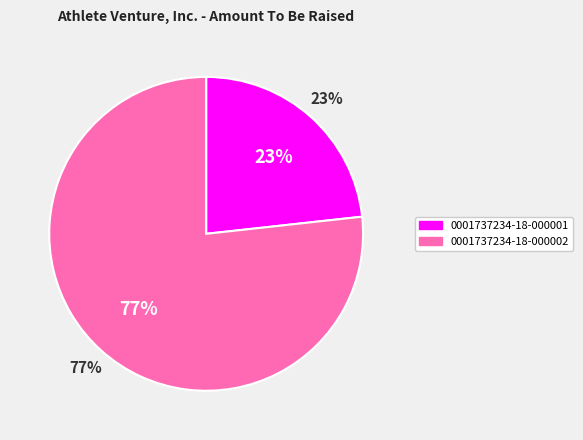

What is the total percentage of 0001737234-18-000002 and 0001737234-18-000001?

100.0%